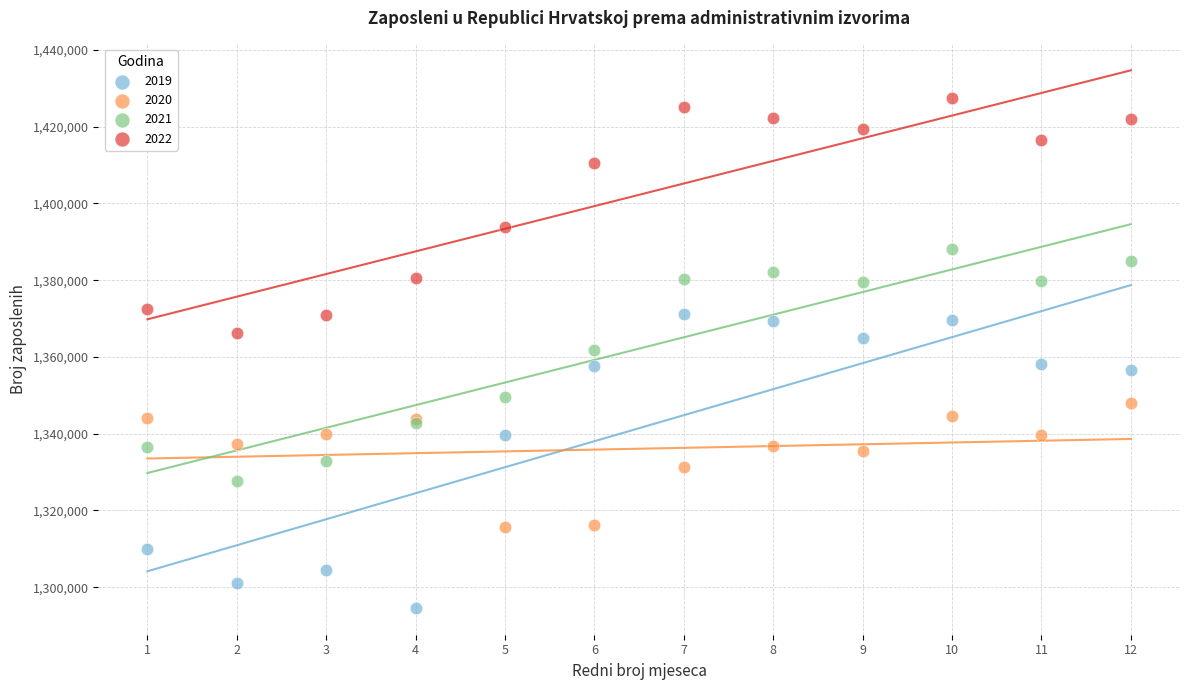

Which series has the largest Y range (max minus min)?

2019